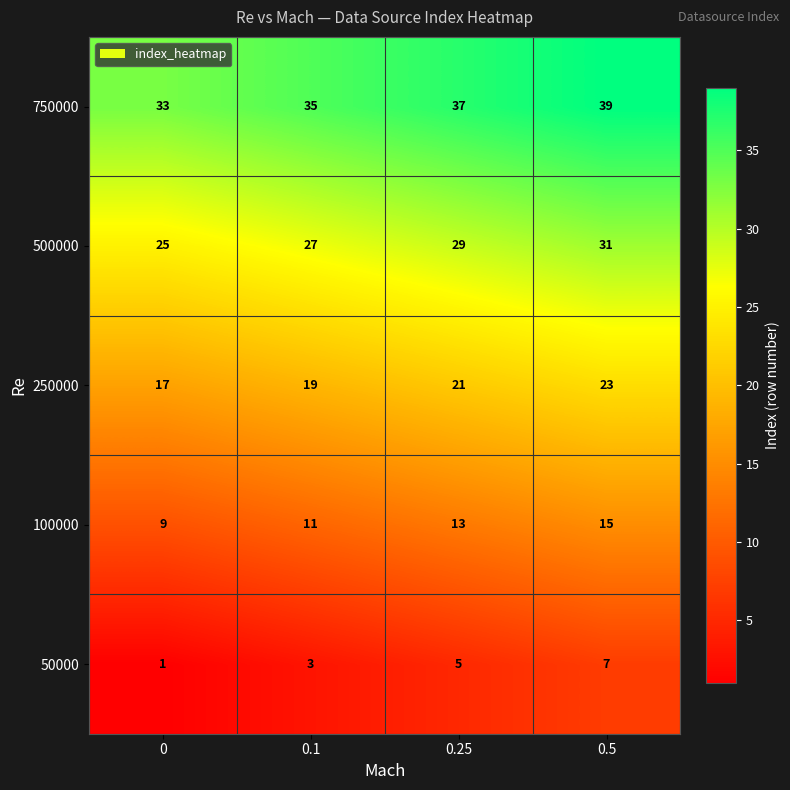

The 50000 series shows 2 at 0.1. True or false?

False